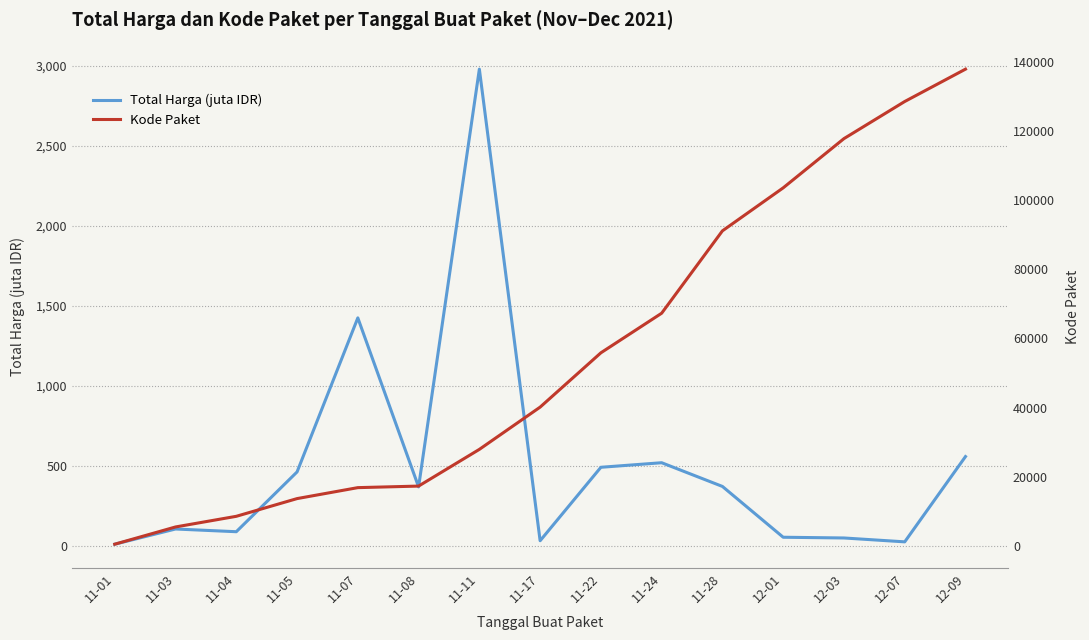

What is the value of the Total Harga (juta IDR) point at the 12th from the left?

56.2